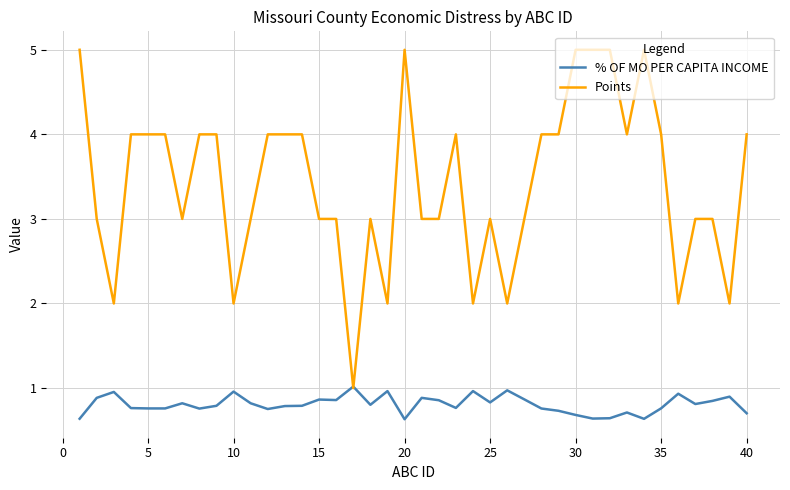

Rank the series by their average value, from lowest to highest.

% OF MO PER CAPITA INCOME, Points